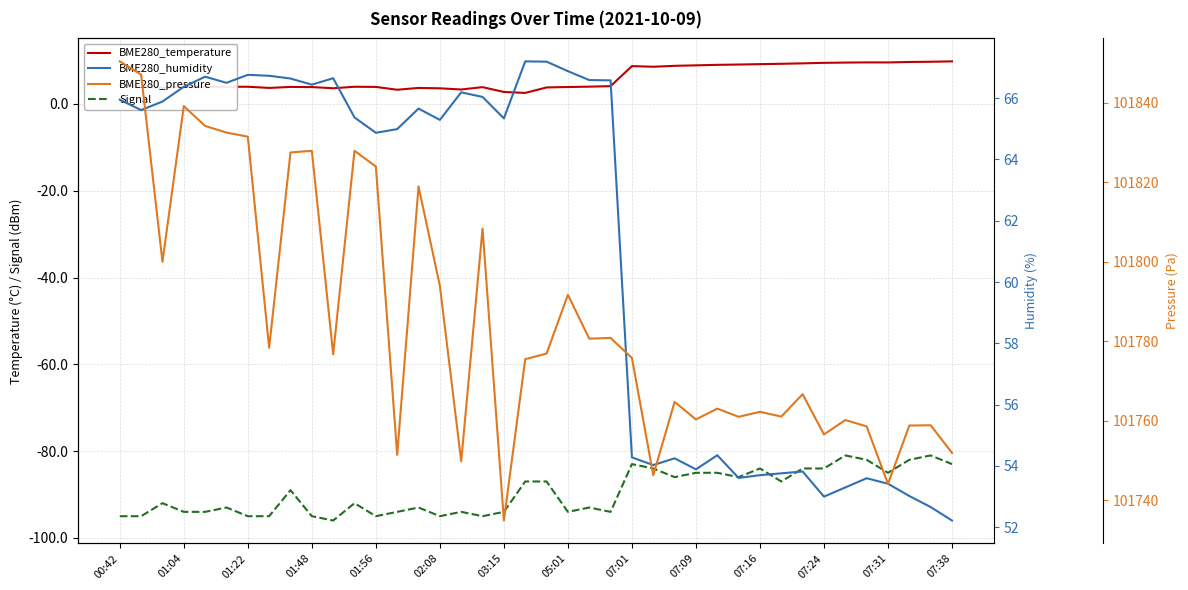

At how many categories does at least one series exceed 93172?

40